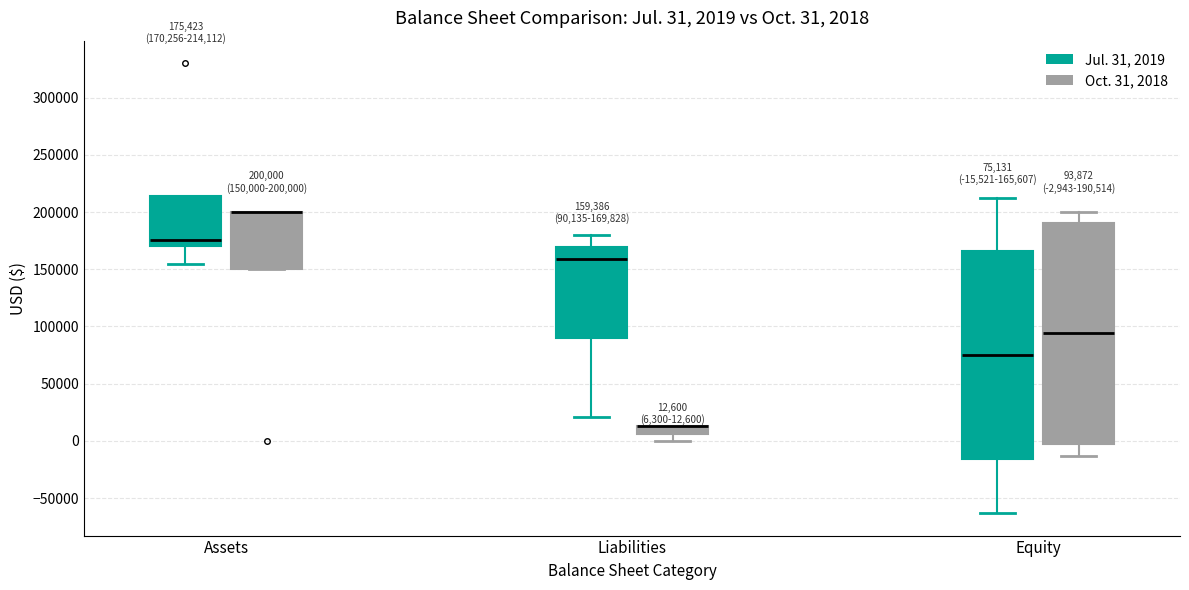

Which box is the tallest, from its lower edge to its upper edge?

Equity (Oct. 31, 2018)